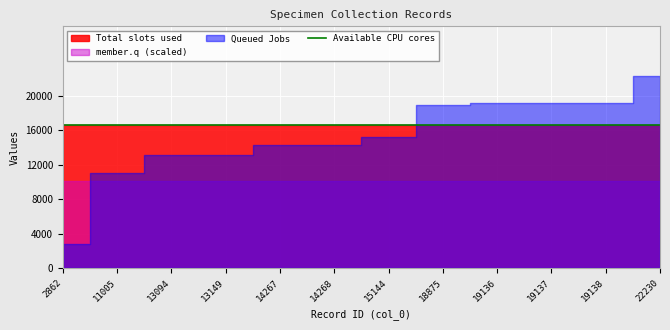

After their last crossing, which series has the higher values: Queued Jobs or Total slots used?

Queued Jobs